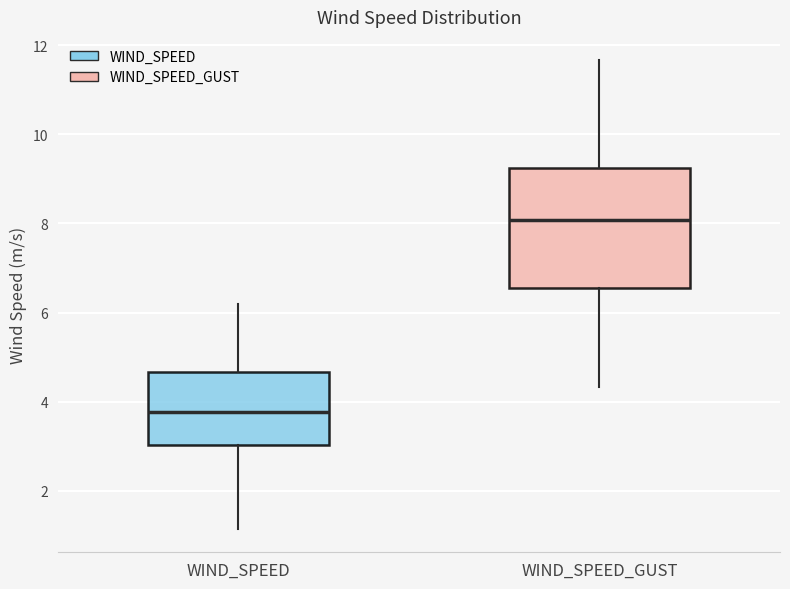

Comparing the boxes themselves (not the whiskers), which one is the tallest?

WIND_SPEED_GUST